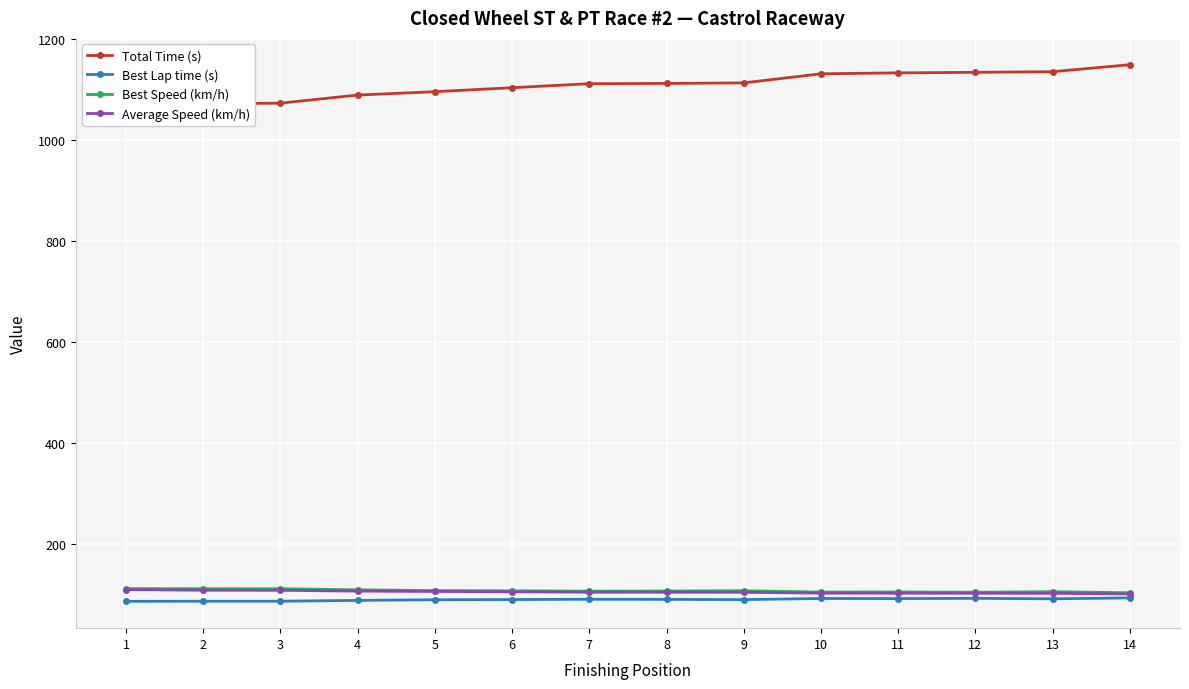

What is the total value across all series at 3?

1381.0